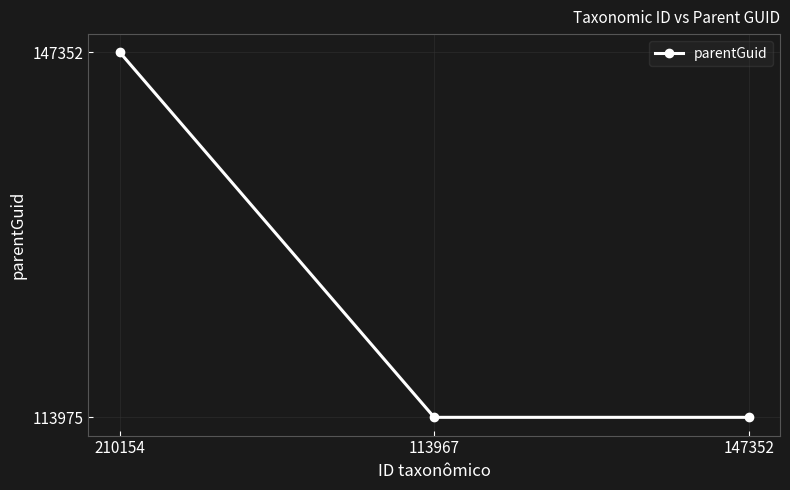

Read the value at 147352, to the nearest 10.

113980